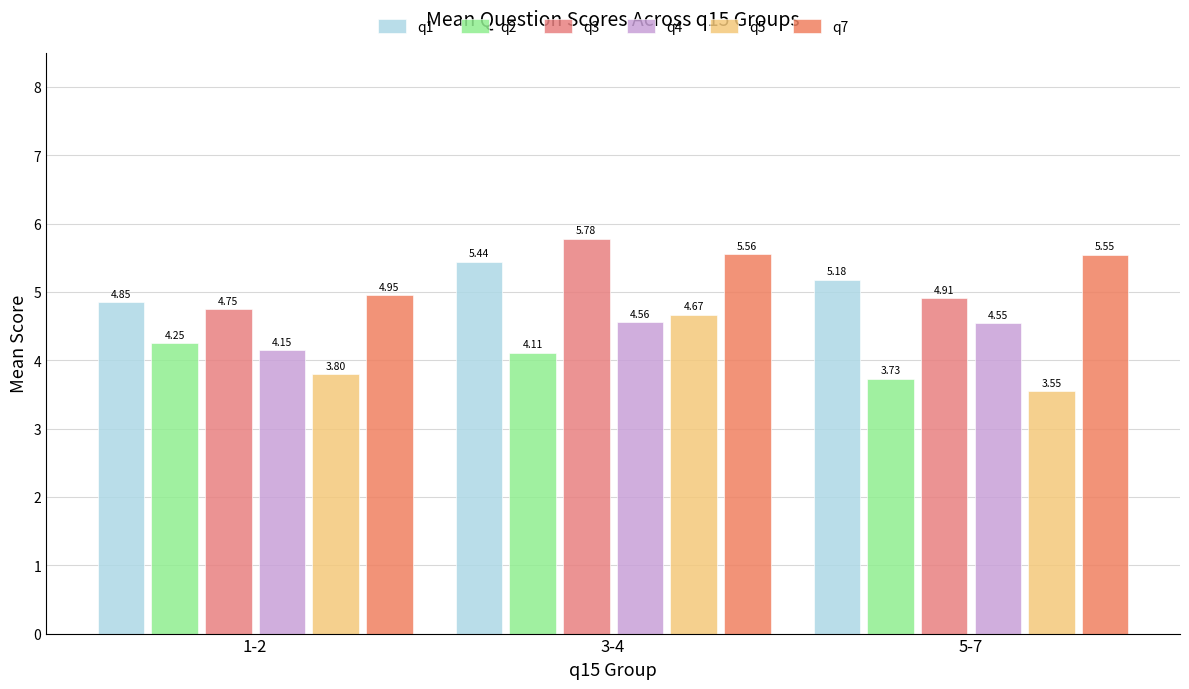

Reading right to left, what are all the values shown in this chart?

q1: 5.2	5.4	4.8
q2: 3.7	4.1	4.2
q3: 4.9	5.8	4.8
q4: 4.5	4.6	4.2
q5: 3.5	4.7	3.8
q7: 5.5	5.6	5.0